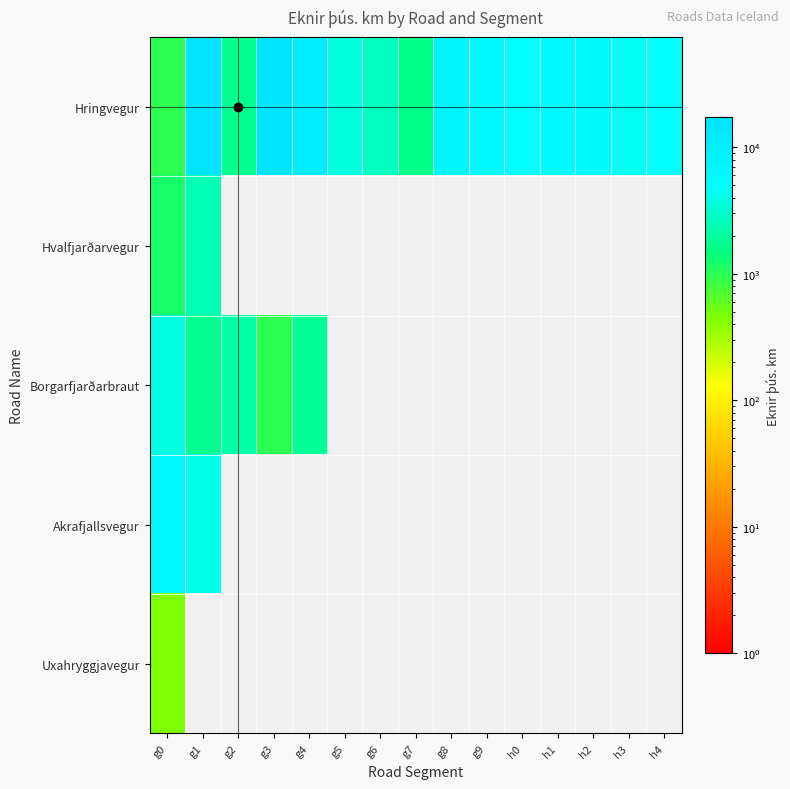

Where is Uxahryggjavegur nearest to the value 449?

g0